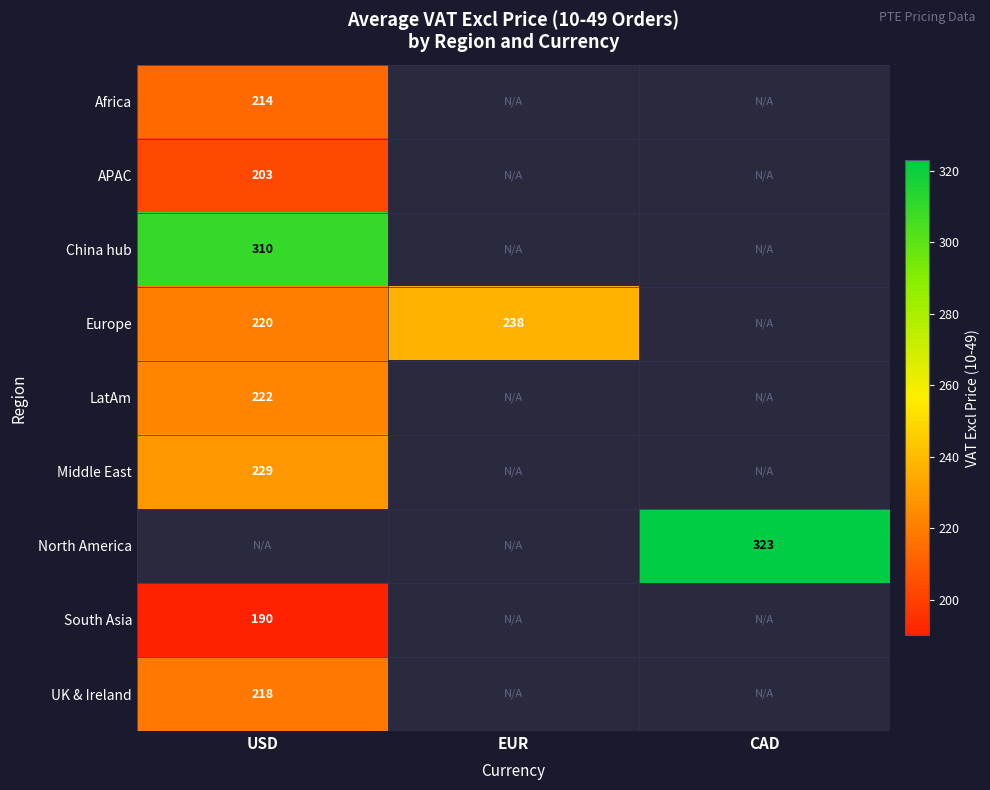

At which label is Africa closest to 213?

USD